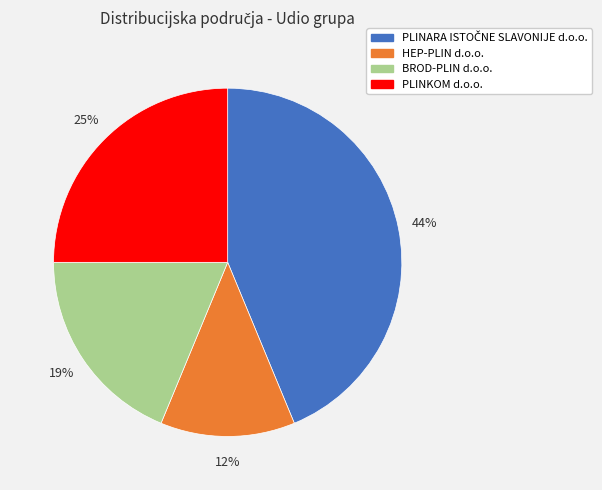

What is the ratio of the value at PLINKOM d.o.o. to the value at BROD-PLIN d.o.o.?

1.3